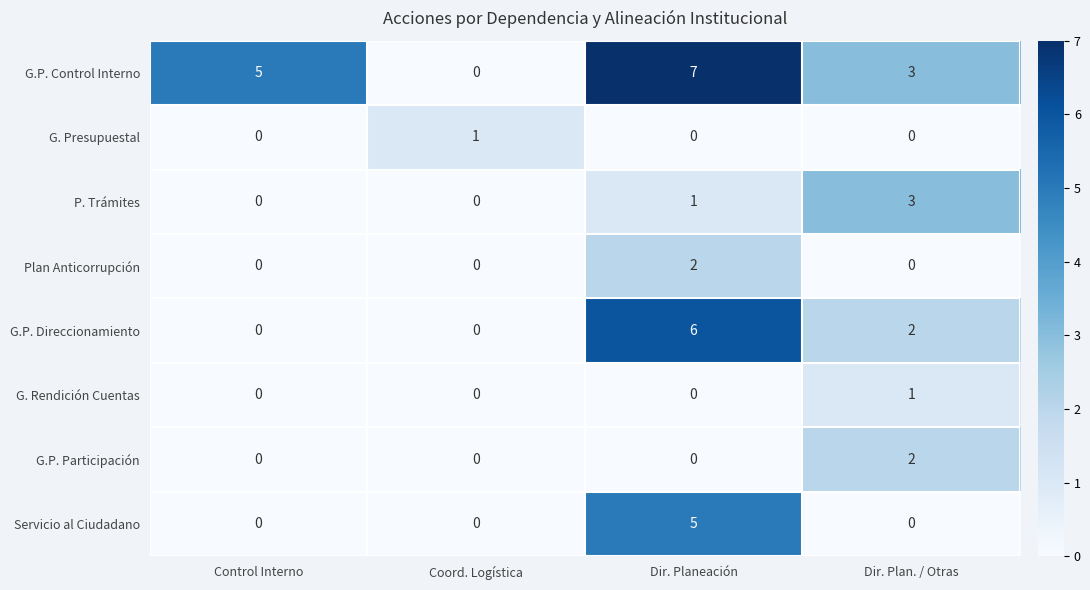

What is the difference between the Servicio al Ciudadano values at Coord. Logística and Dir. Planeación?

5